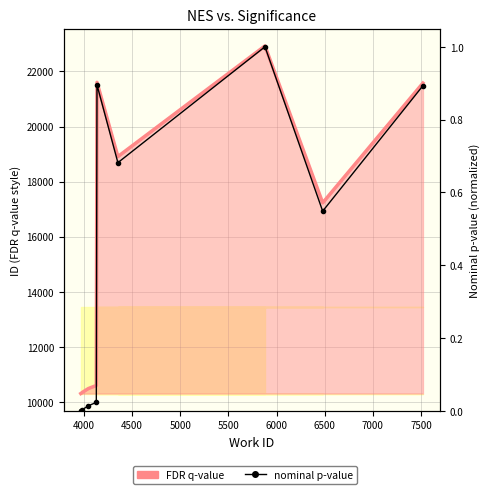

What are all the series names shown in the legend?

FDR q-value, nominal p-value